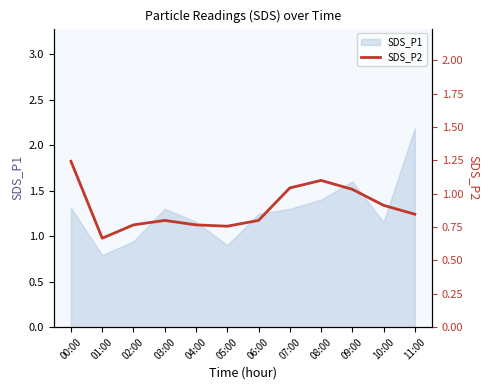

The chart shows a value of 0.8 at 06:00. True or false?

True